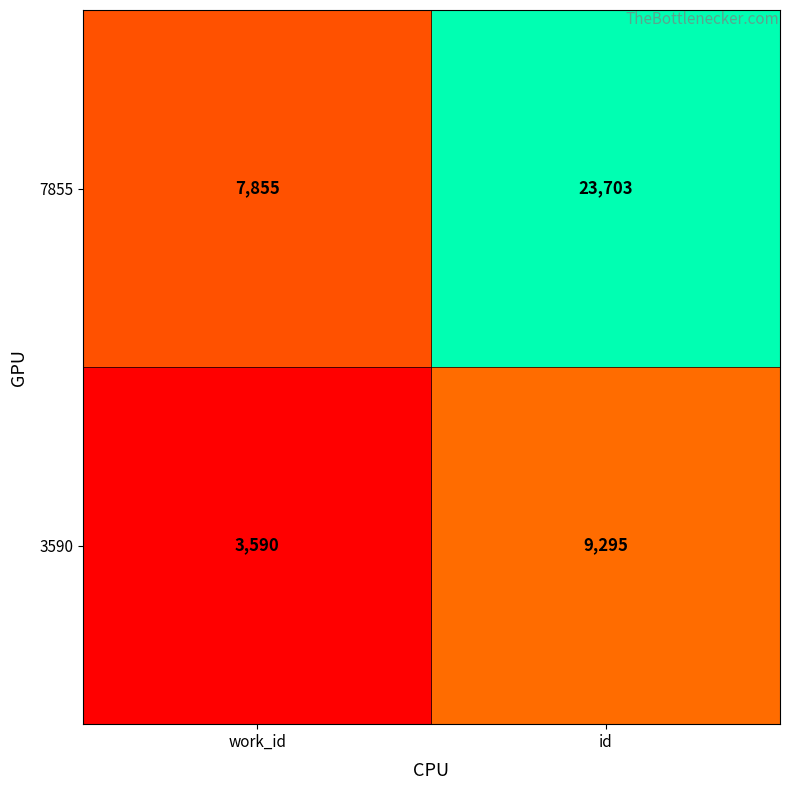

What is the minimum value shown in the chart?

3590